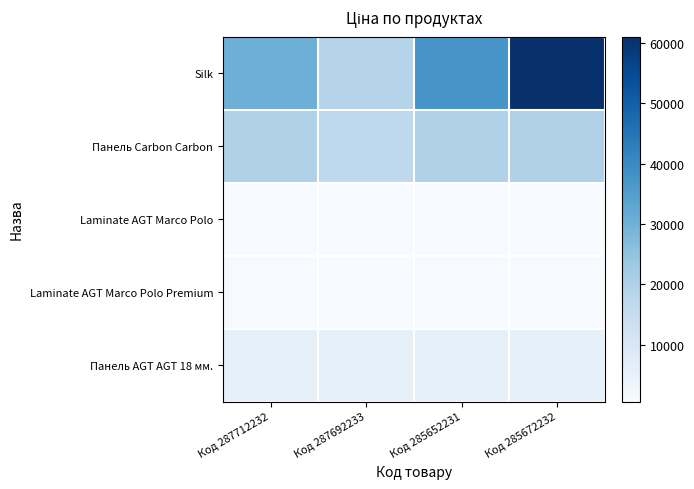

Which series has the largest range (max minus min)?

Silk